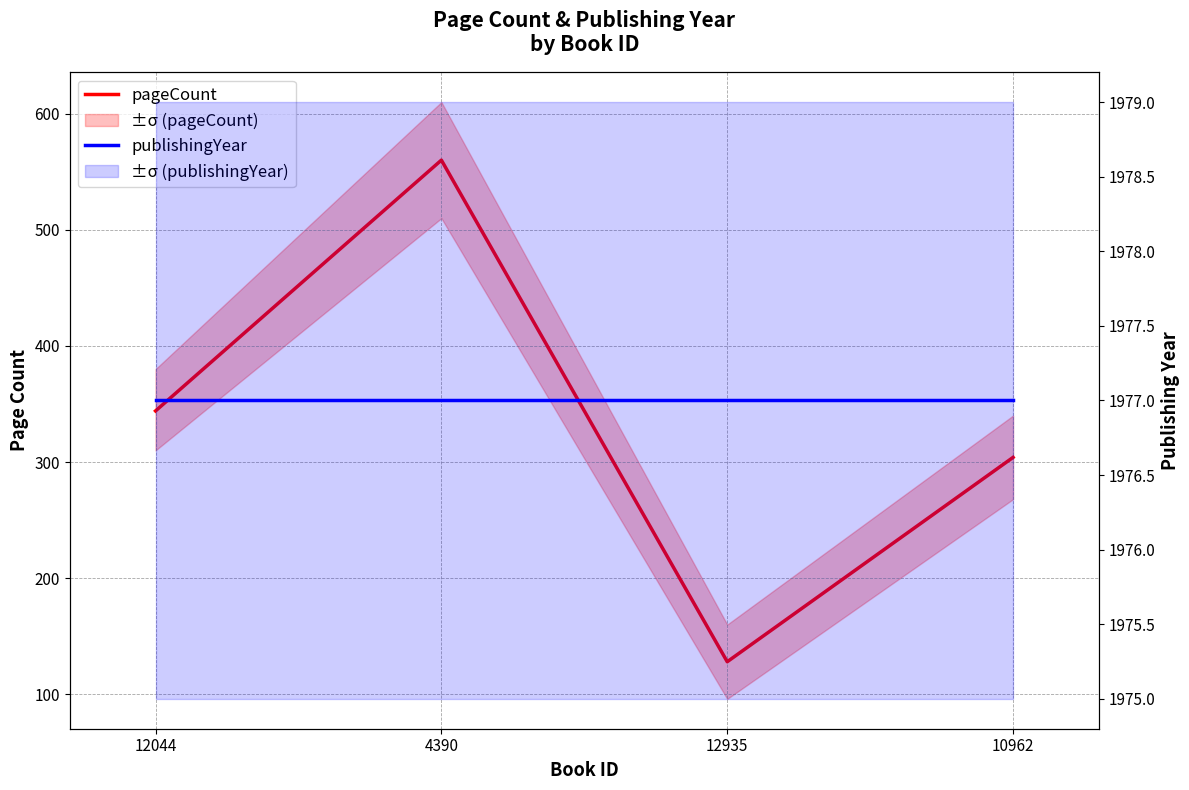

What position from the left is 4390?

2